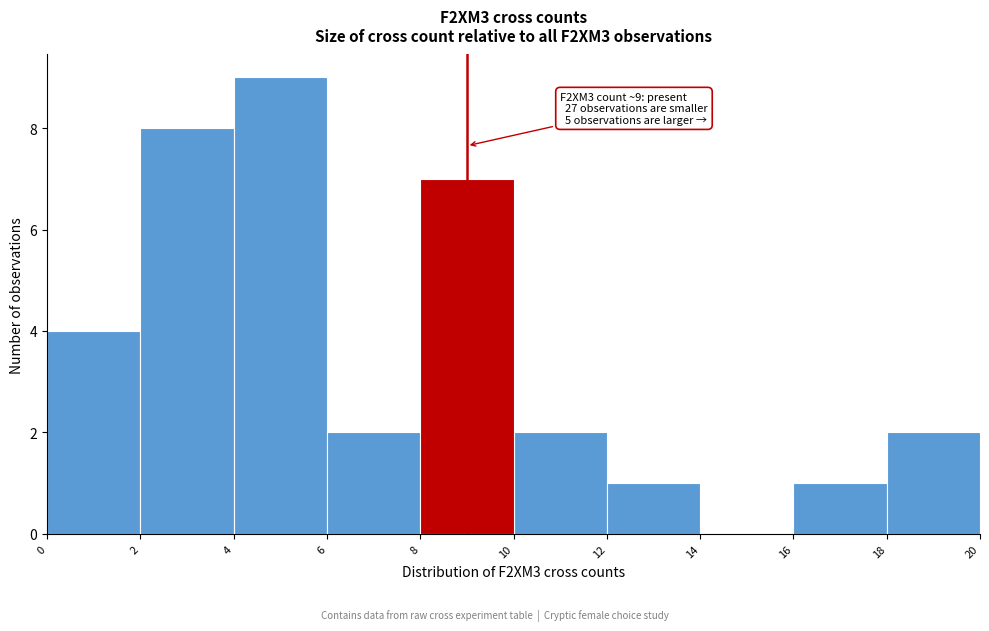

Which range on the x-axis has the tallest bar?

4 to 6